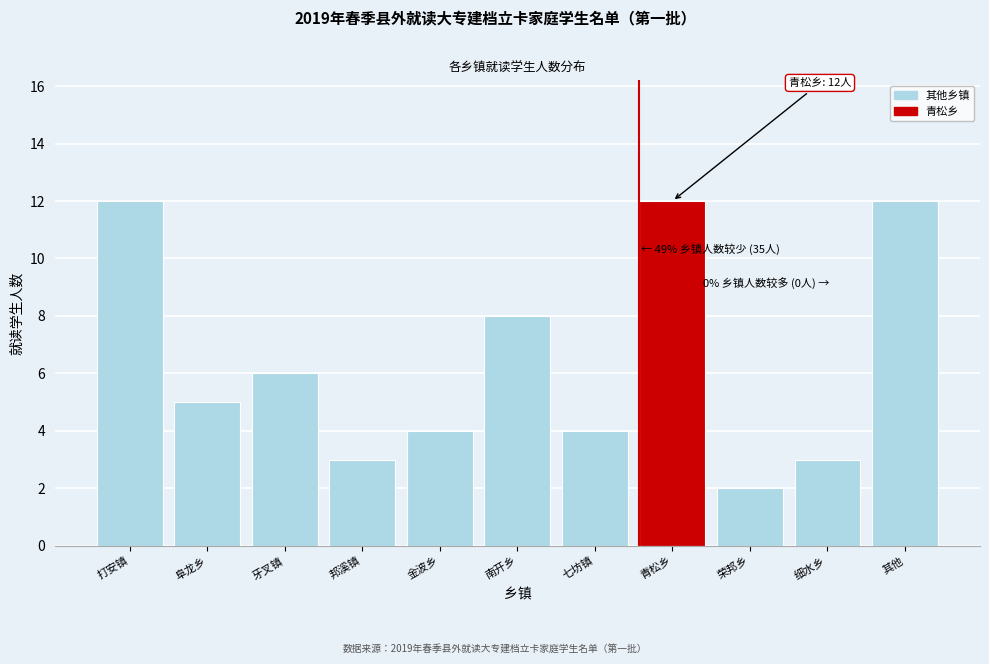

Reading left to right, list all the values displayed in this chart.

打安镇=12	阜龙乡=5	牙叉镇=6	邦溪镇=3	金波乡=4	南开乡=8	七坊镇=4	青松乡=12	荣邦乡=2	细水乡=3	其他=12